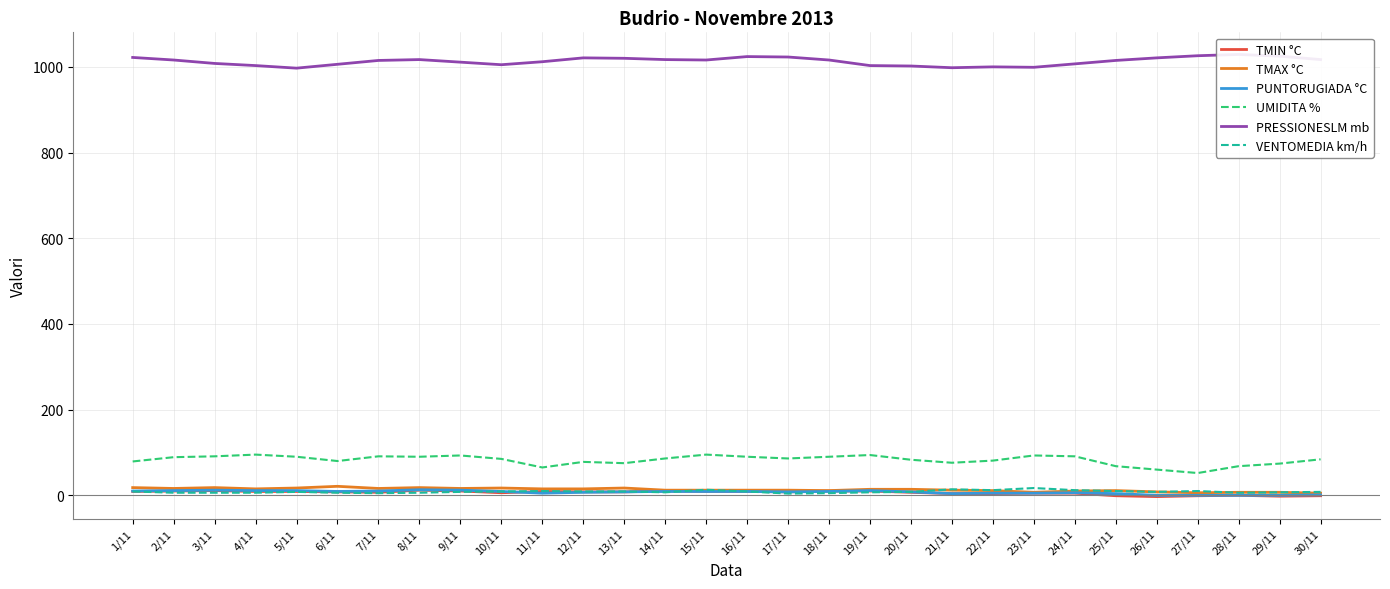

What is the total value across all series at 27/11?

1093